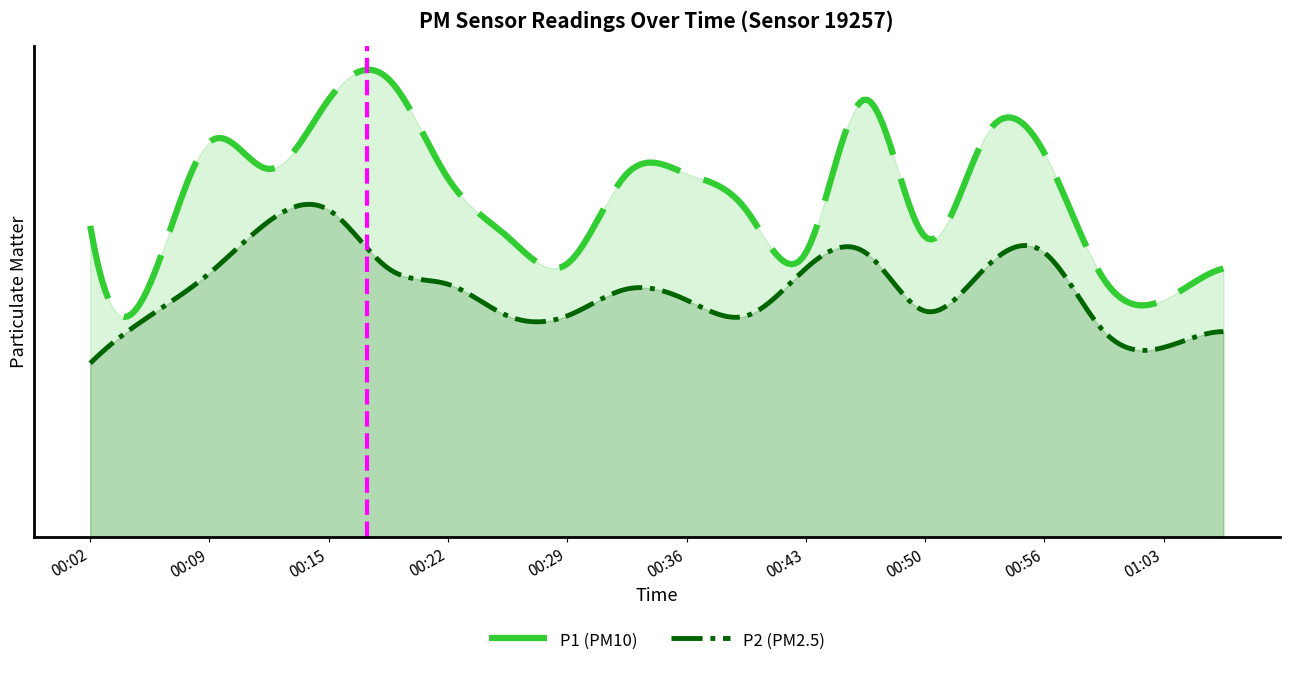

Is it true that P1 equals 2.4 at 00:56?

True